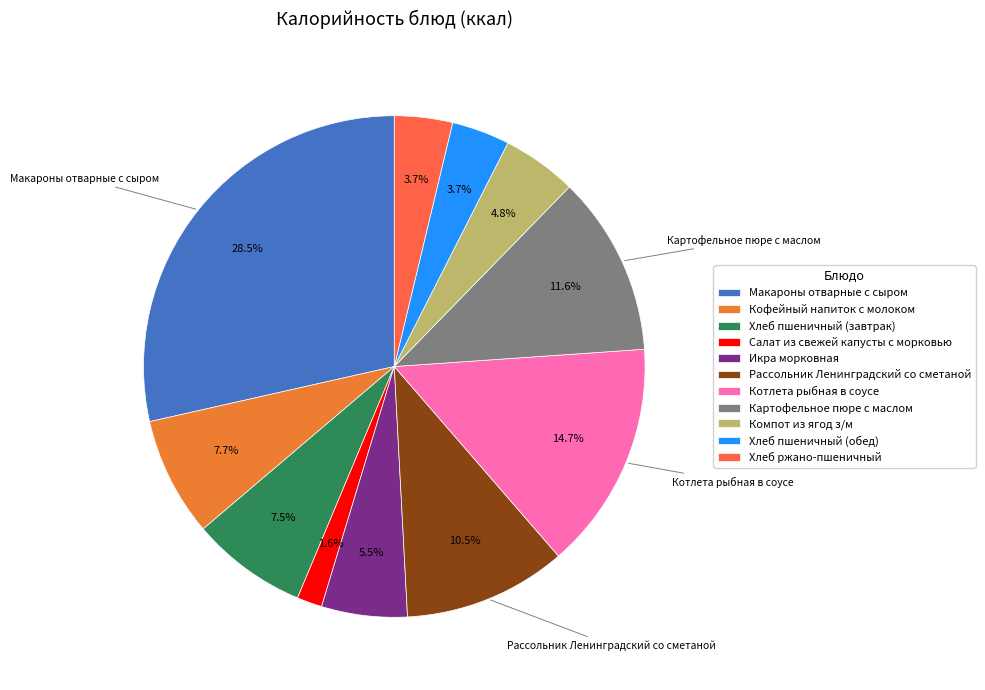

To the nearest percent, what is the difference between the largest and smallest slice percentages?

27%